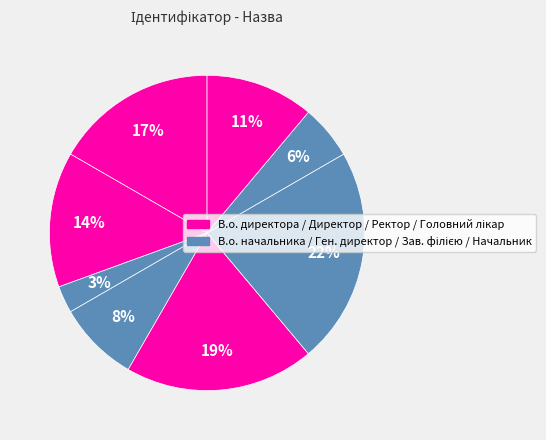

How many slices are in this pie chart?

8